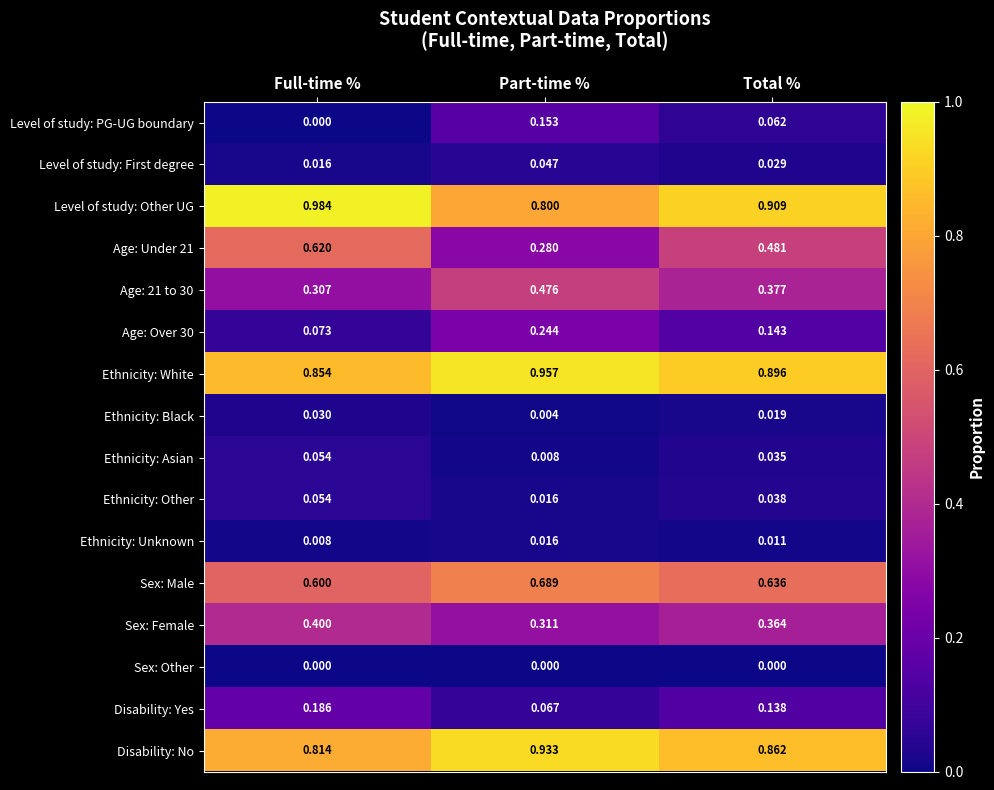

Which category has the lowest value in the Level of study: Other UG series?

Part-time %